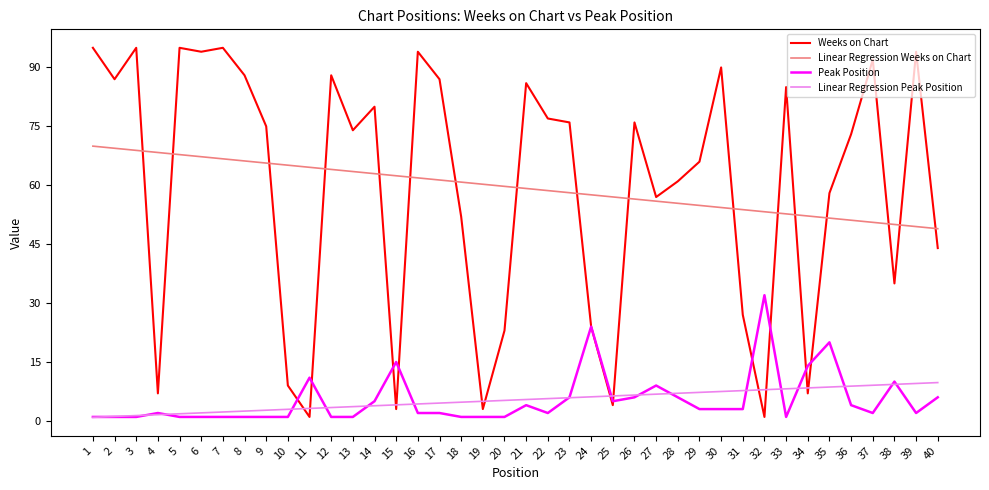

What is the maximum value for Peak Position?

32.0